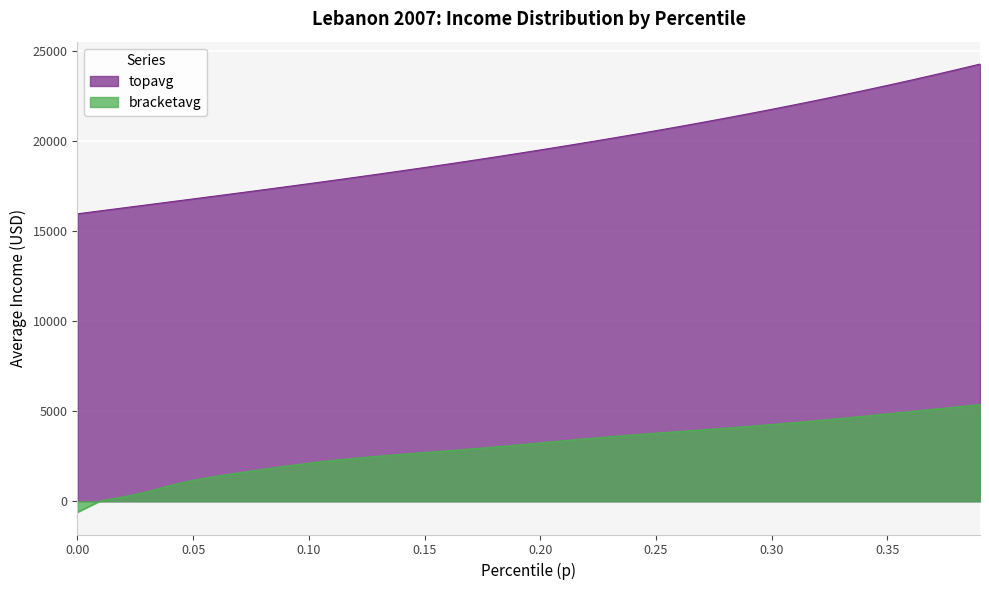

Count the number of categories in the chart.

40